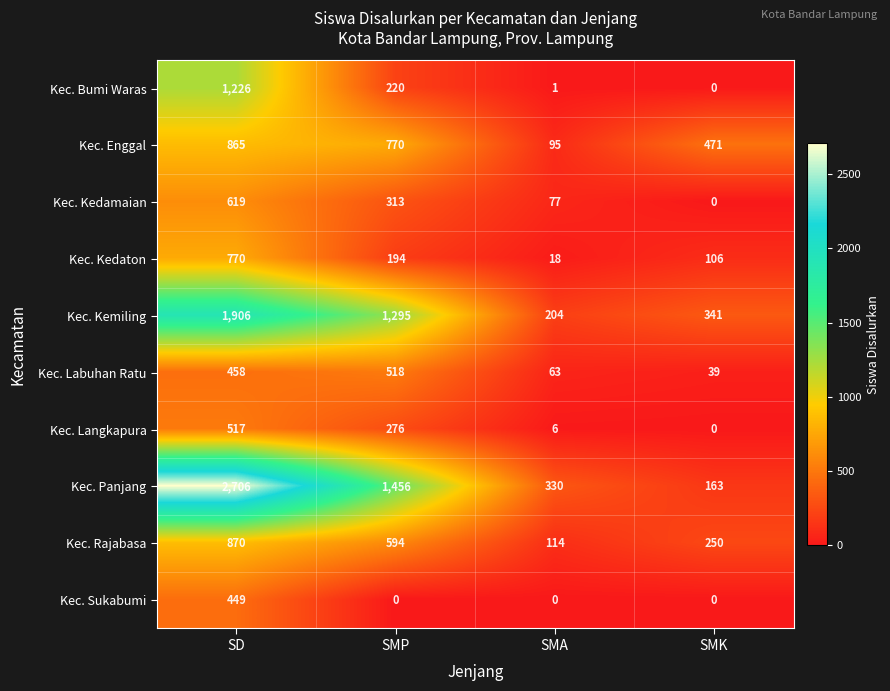

Is it true that Kec. Kemiling equals 382 at SMP?

False